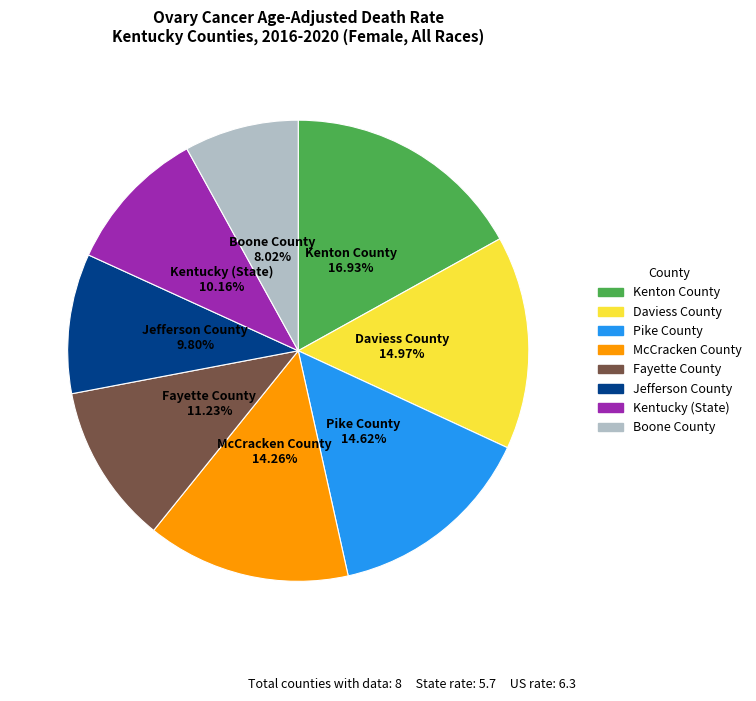

Is it true that Daviess County is 1% of the pie?

False